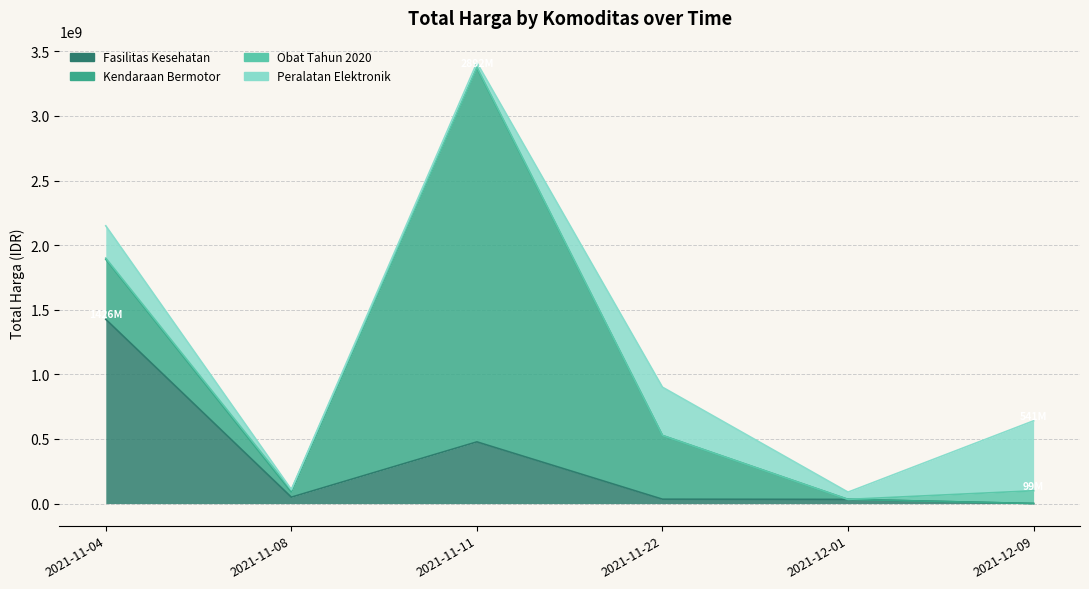

At which category is the sum across all series the highest?

2021-11-11